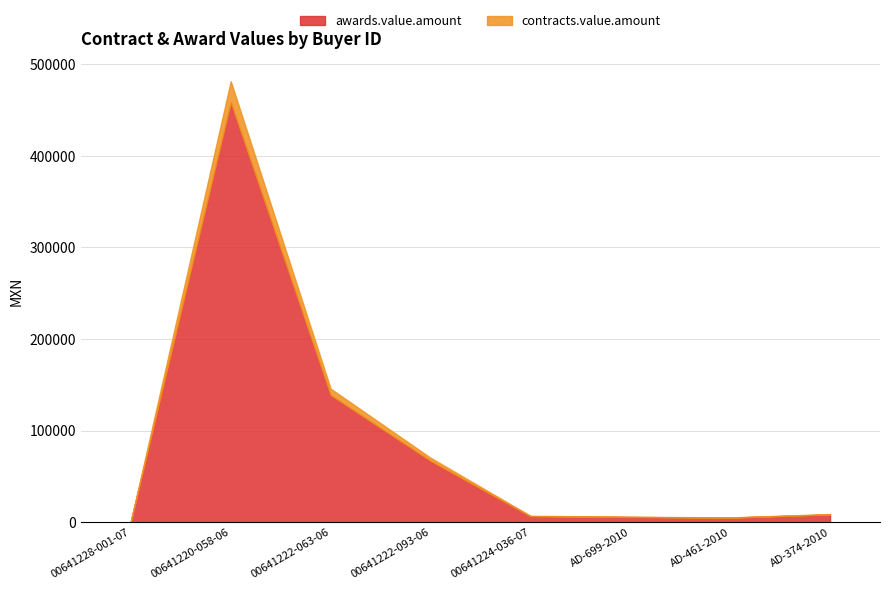

Which series has the largest range (max minus min)?

awards.value.amount